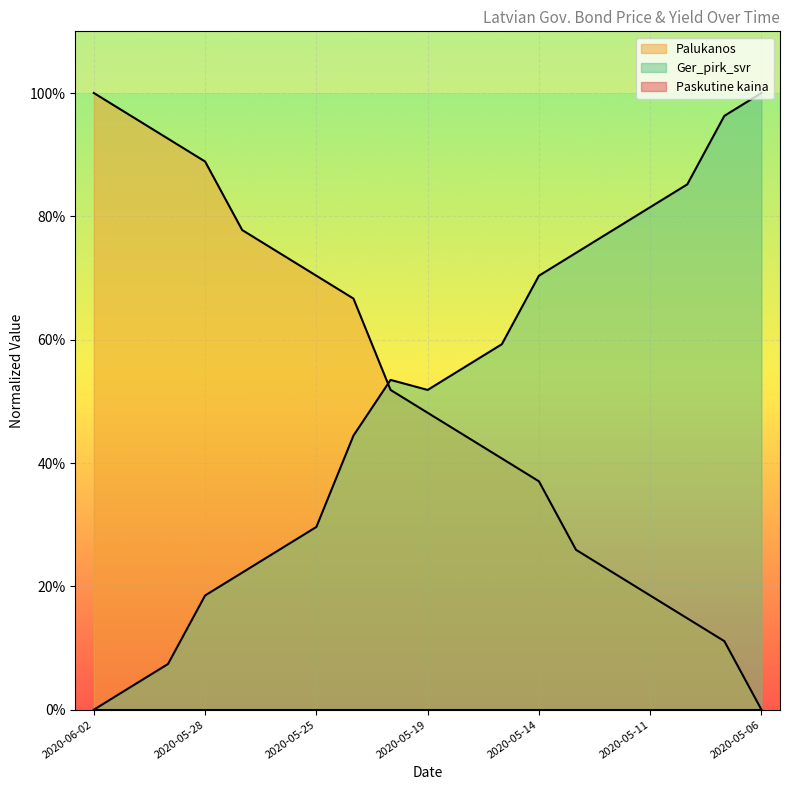

Which category has the lowest value in the Ger_pirk_svr series?

2020-06-02